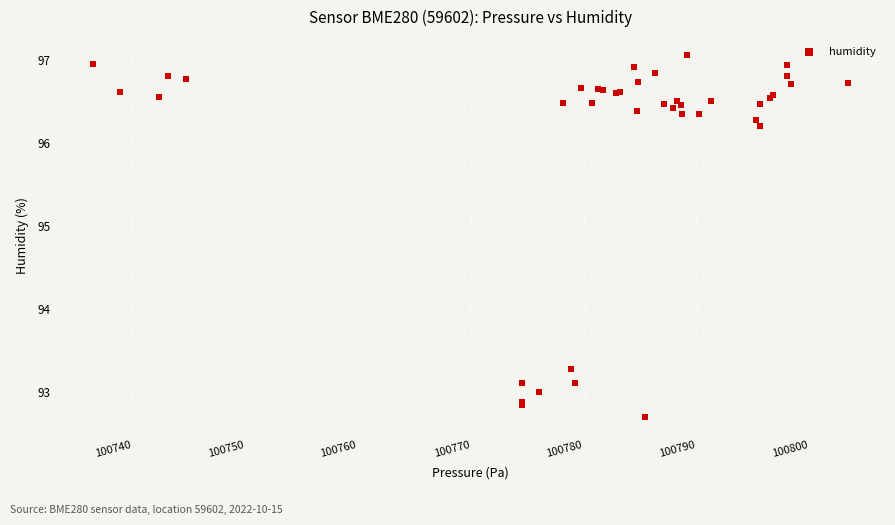

What Y value in the scatter plot is closest to 94?

93.3